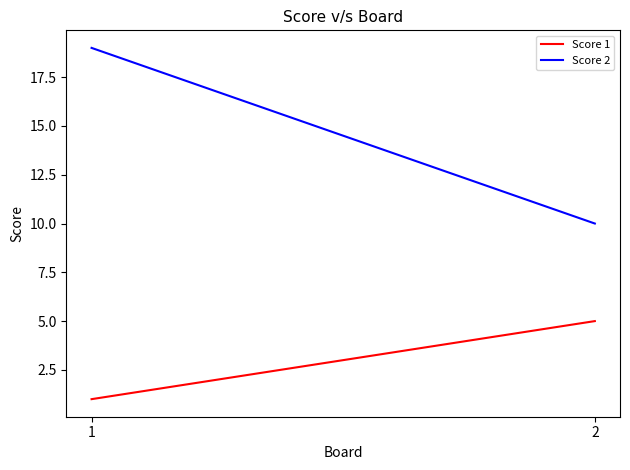

Is it true that Score 1 equals 0 at 1?

False